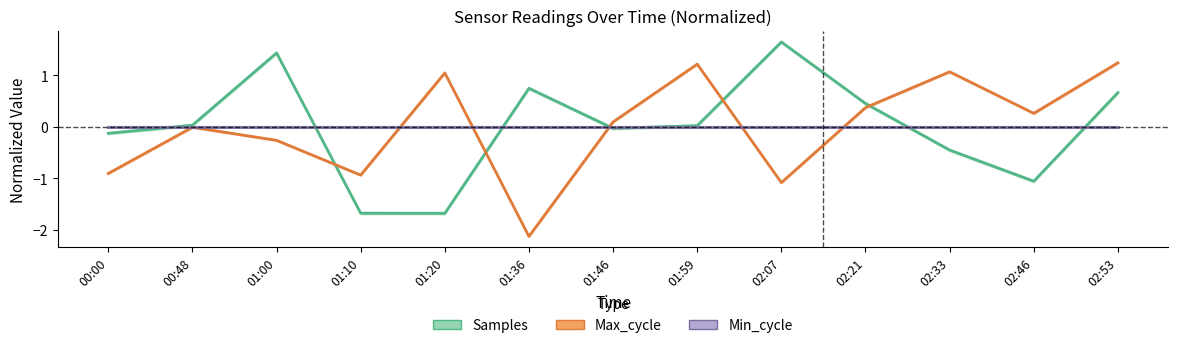

How many intersections are there between Min_cycle and Samples?

7